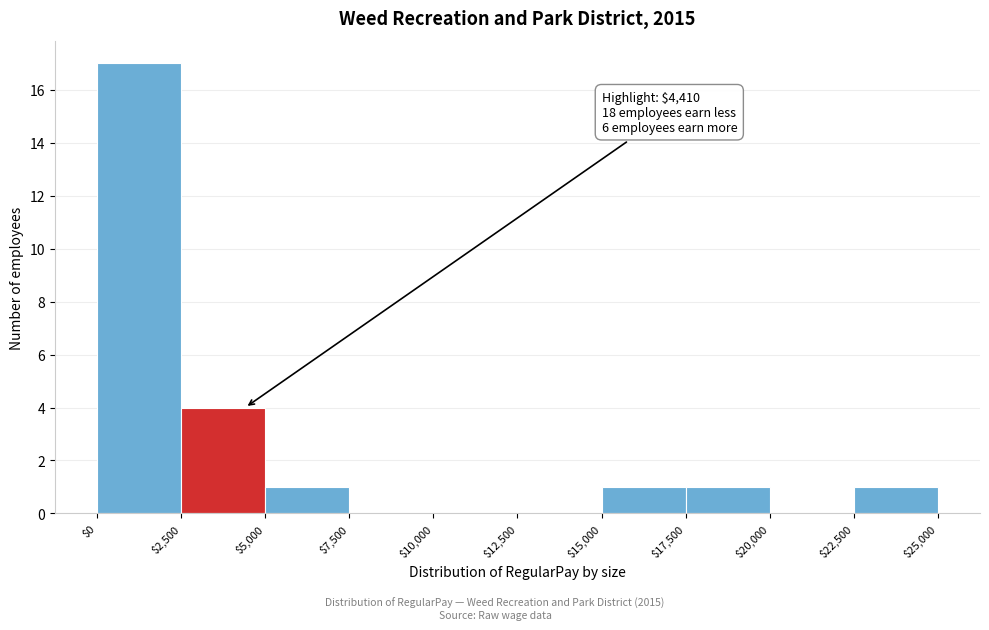

Which range on the x-axis has the tallest bar?

$0 to $2,500